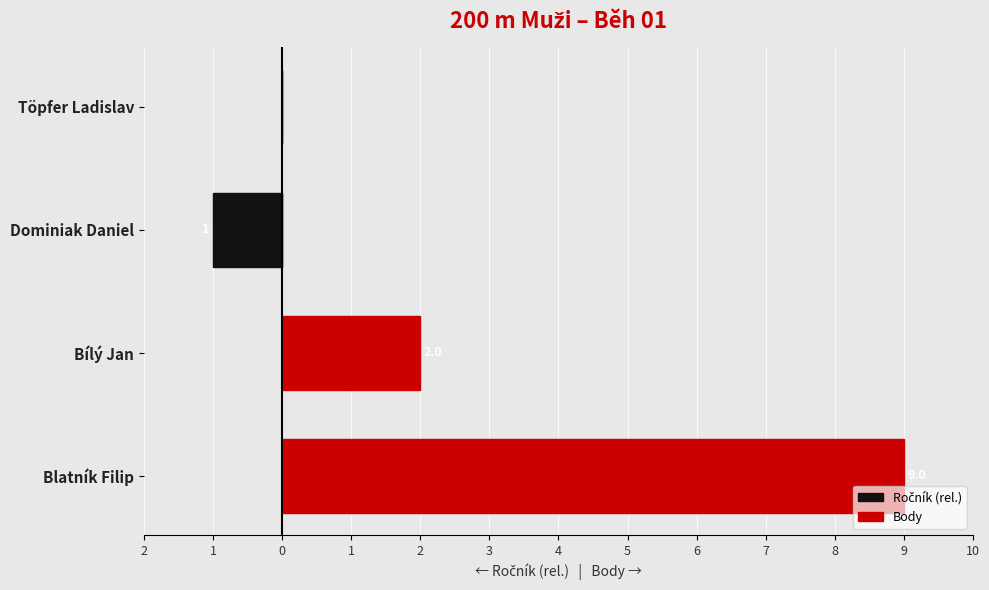

Read the Ročník (rel.) value at Dominiak Daniel.

-1